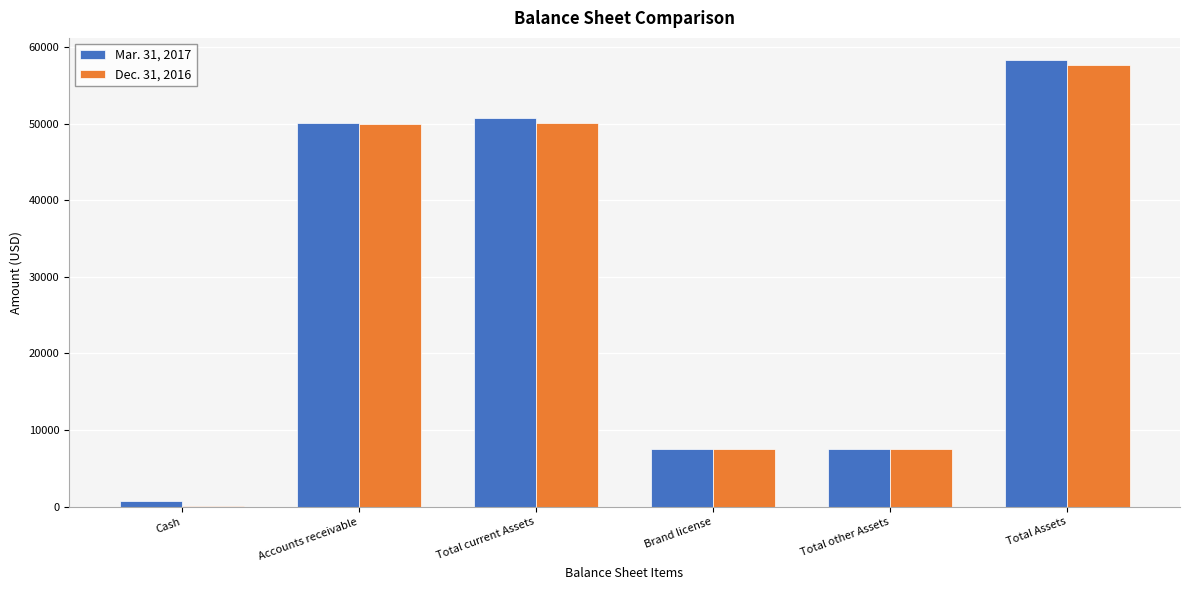

Count the number of data series in this chart.

2